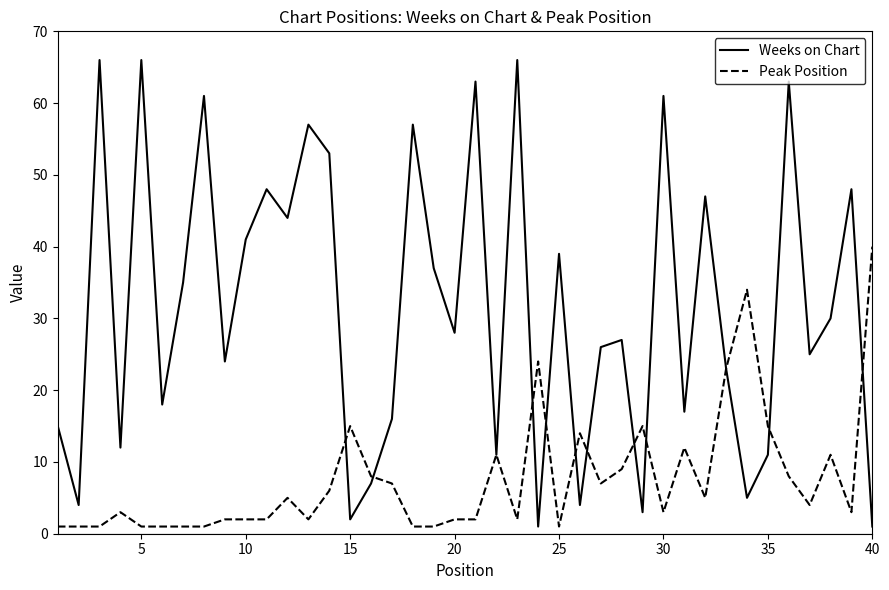

Which series has the widest spread of values?

Weeks on Chart